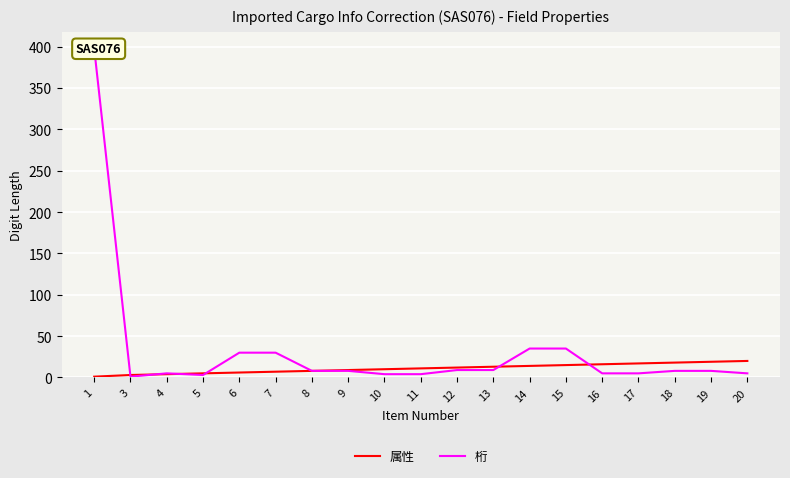

What are all the series names shown in the legend?

属性, 桁